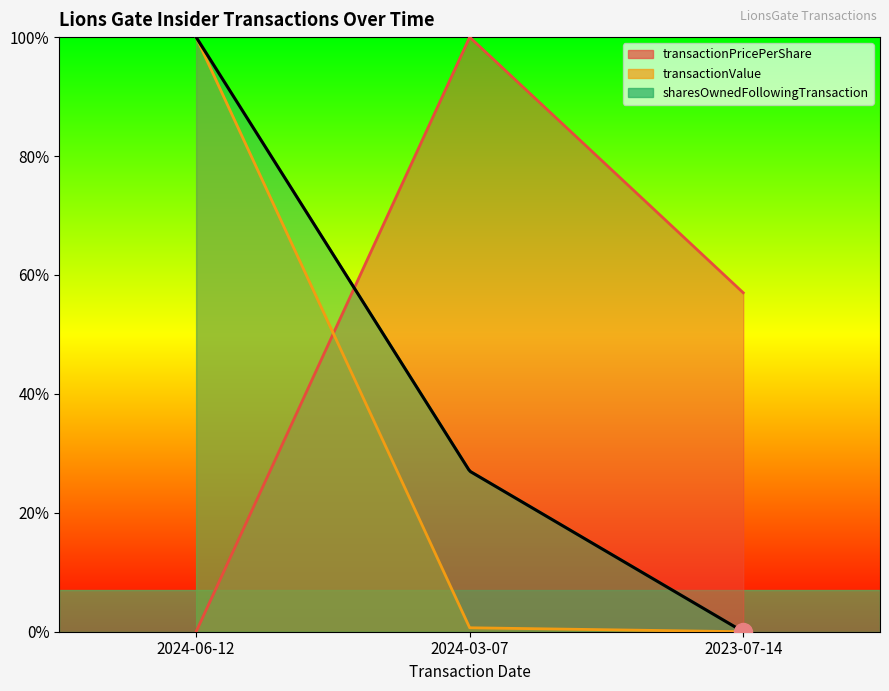

What is the value of the transactionPricePerShare point at the 3rd from the left?

0.6